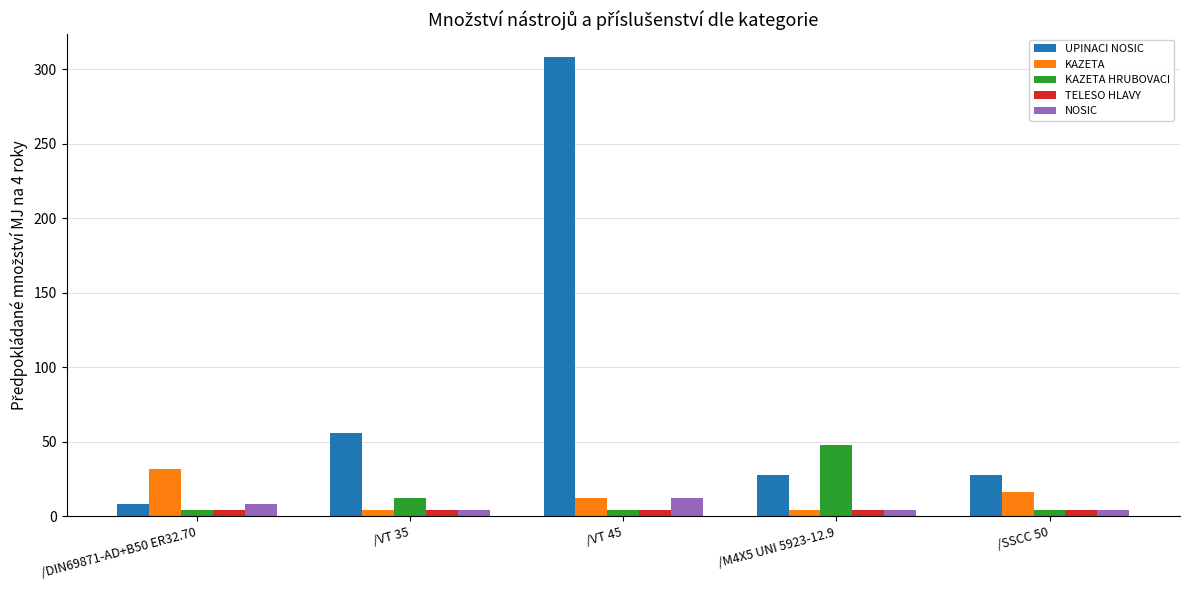

What is the label of the 5th bar from the left?

/SSCC 50